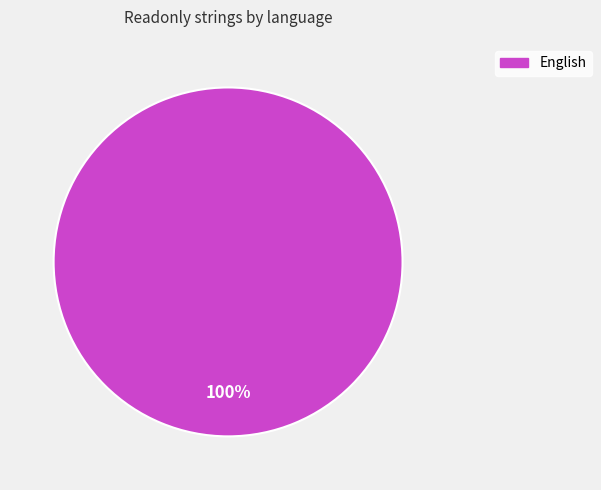

How many segments does this pie chart have?

1